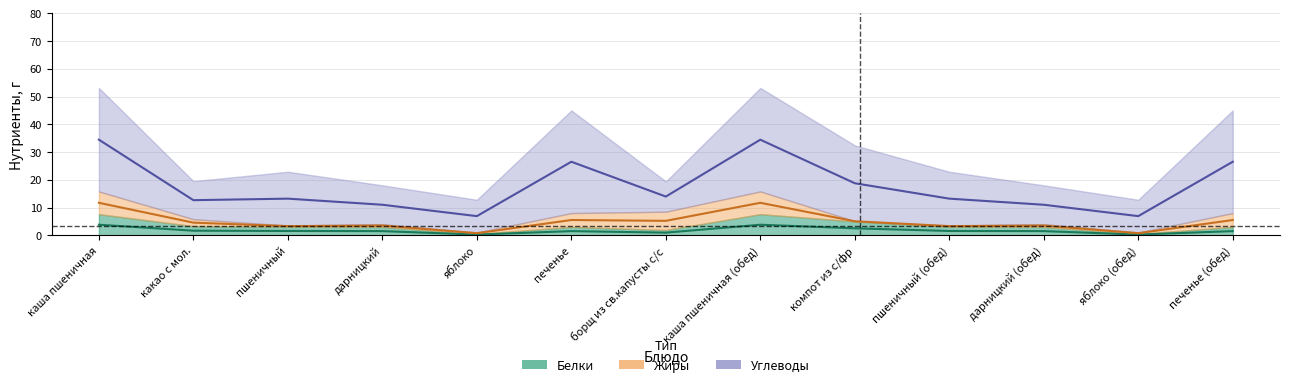

How many lines are shown in the chart?

3